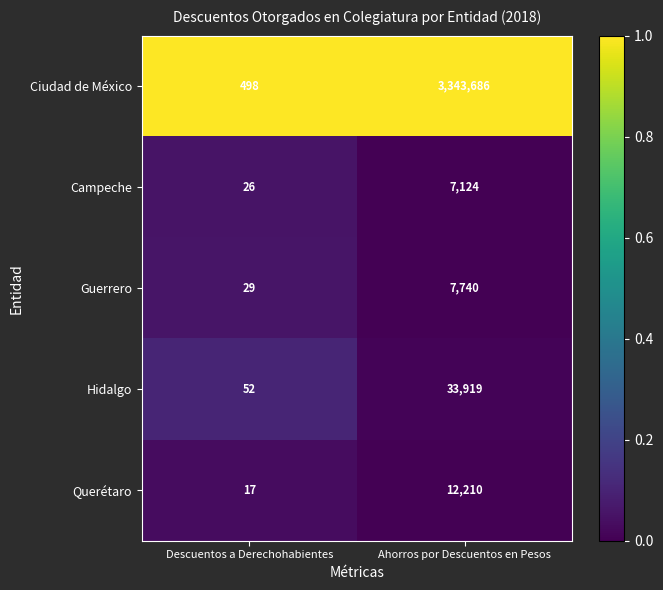

Reading left to right, extract all data points from this chart.

Ciudad de México: 498	3343686
Campeche: 26	7124
Guerrero: 29	7740
Hidalgo: 52	33919
Querétaro: 17	12210